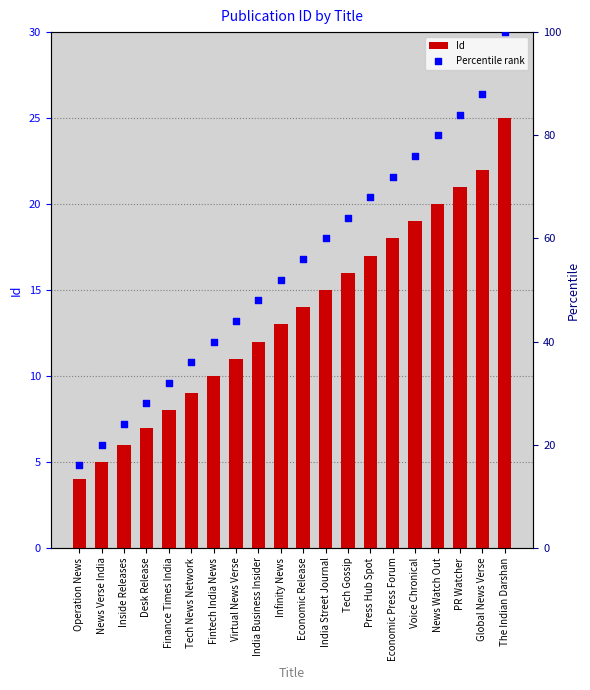

At which category is the sum across all series the highest?

The Indian Darshan